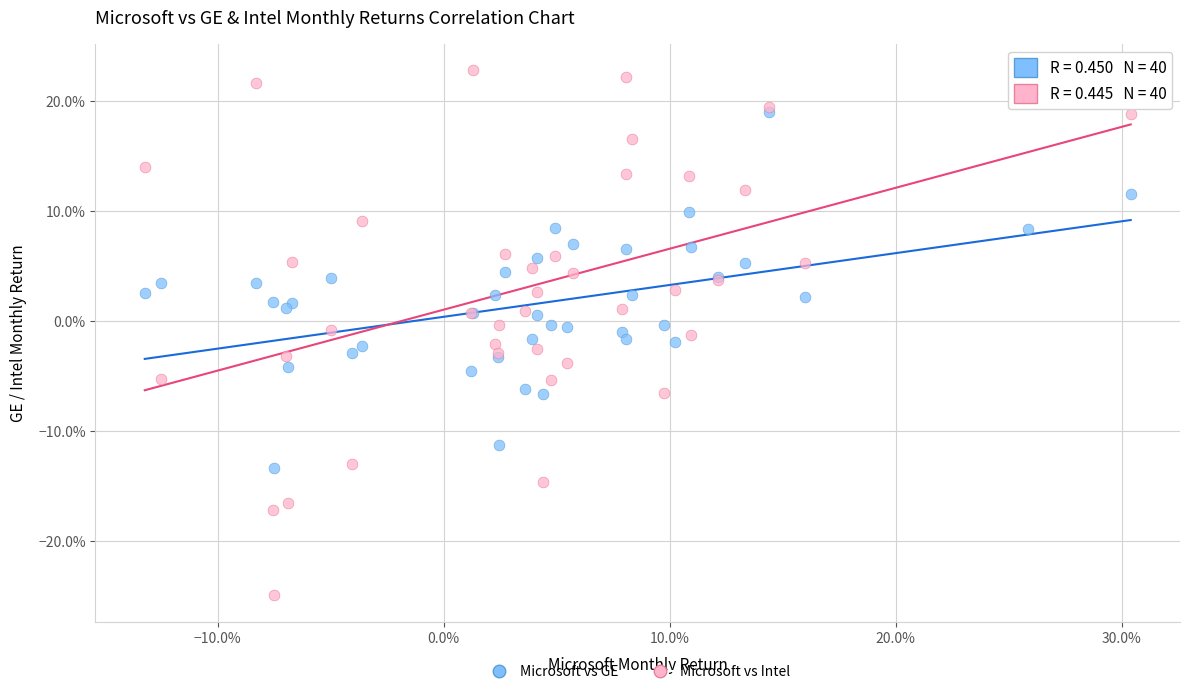

What are all the series names shown in the legend?

Microsoft vs GE, Microsoft vs Intel